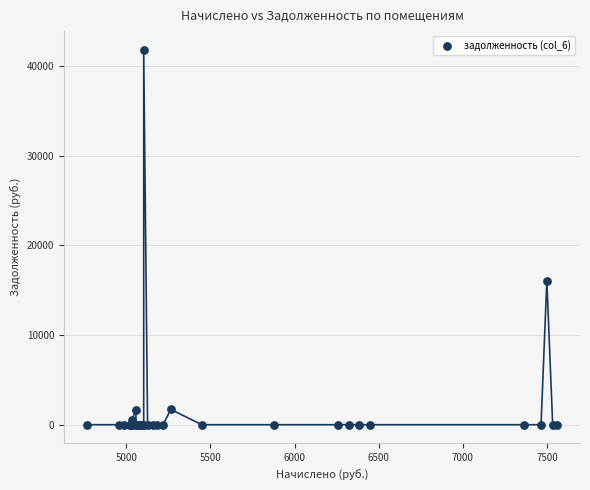

What Y value in the scatter plot is closest to 20891?

16041.6